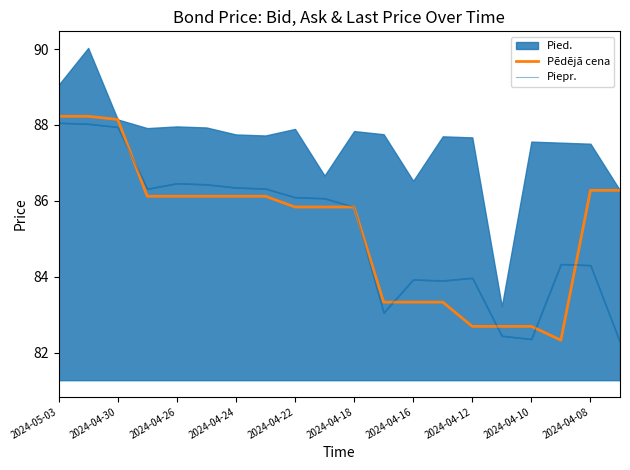

What is the minimum value for Pēdējā cena?

82.3